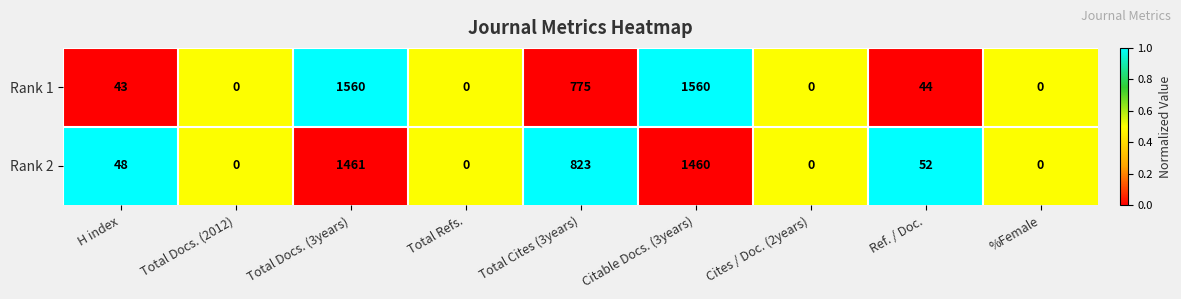

What is the sum of the Rank 2 values at %Female and Citable Docs. (3years)?

1460